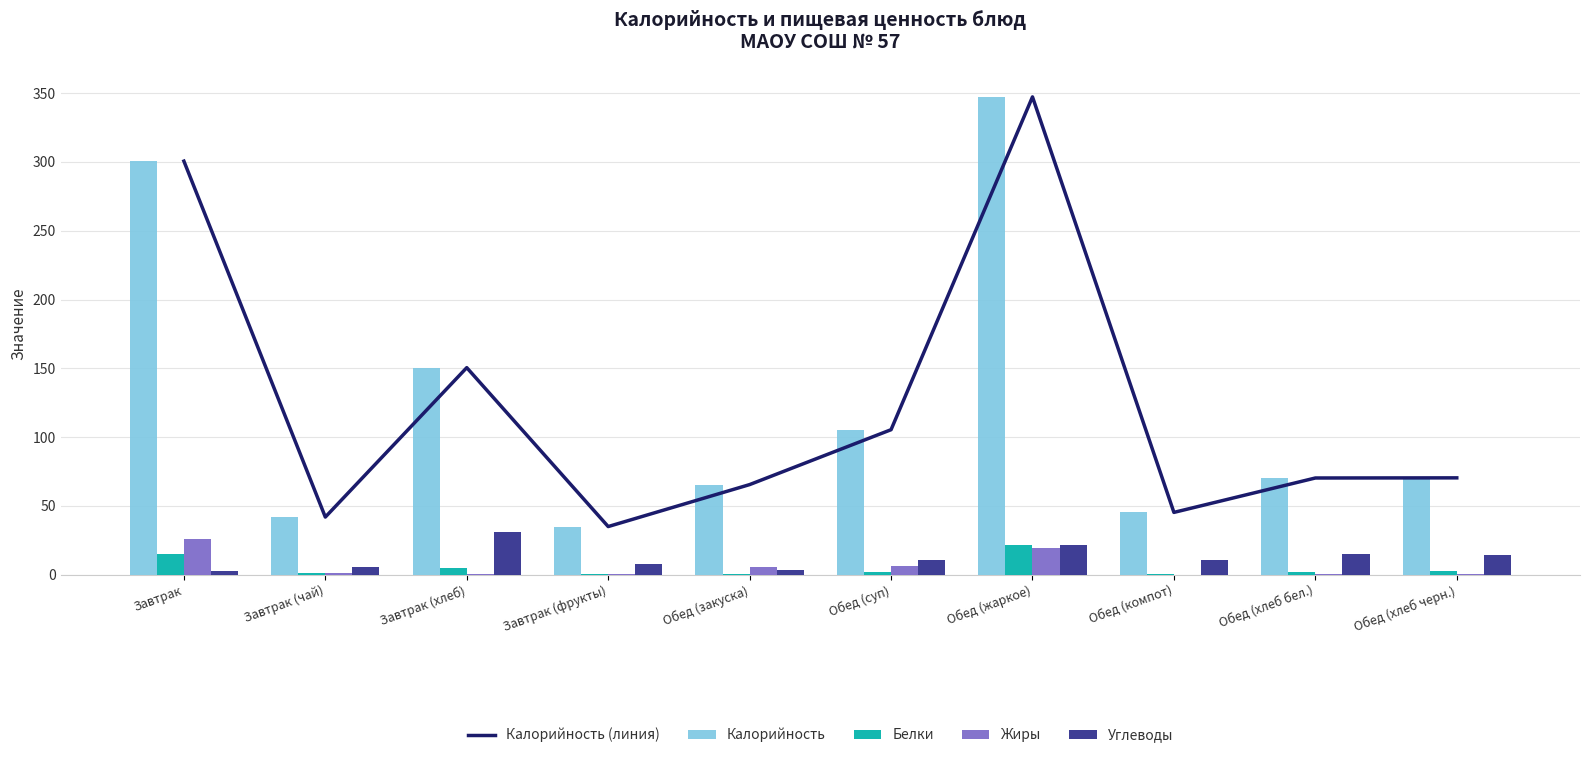

At which category is the sum across all series the highest?

Обед (жаркое)